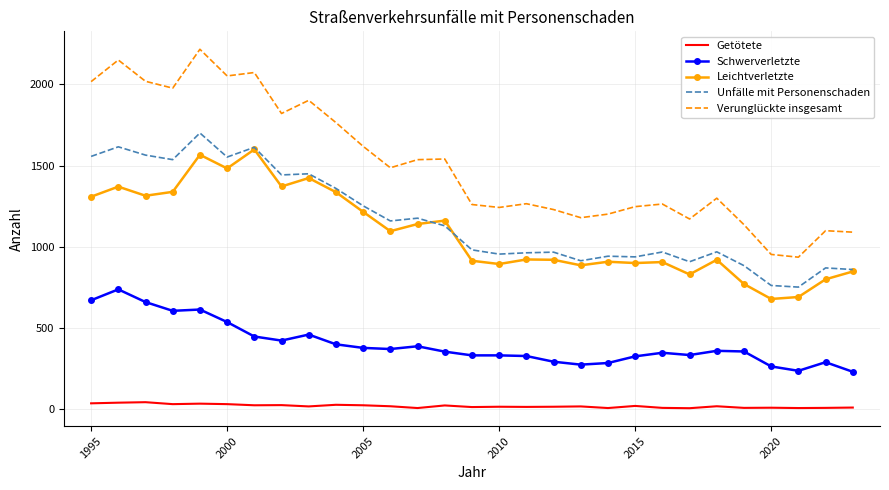

True or false: Leichtverletzte and Getötete cross at least once.

False